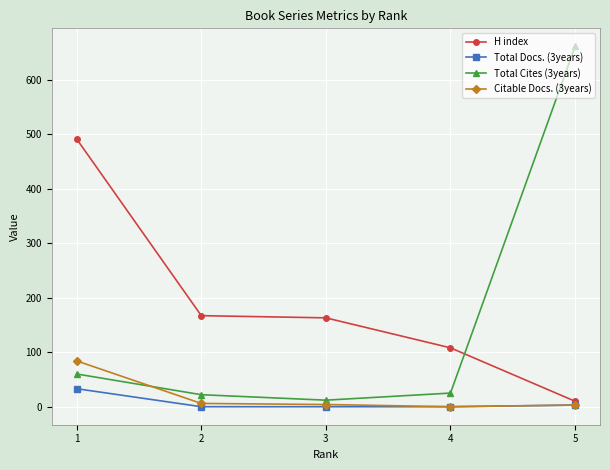

What is the difference between the second highest and second lowest values in the H index series?

59